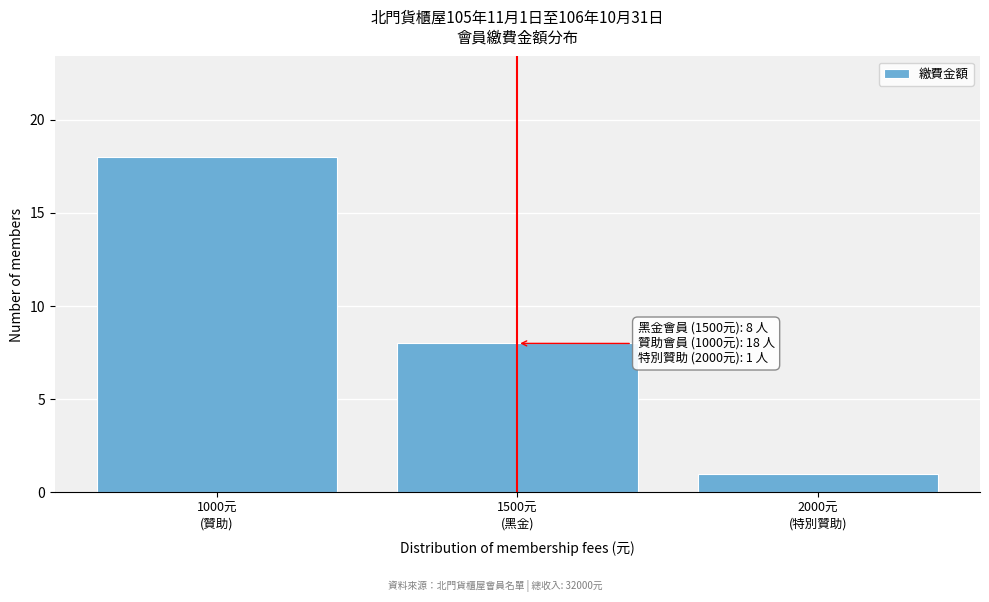

Reading left to right, list all the values displayed in this chart.

18	8	1